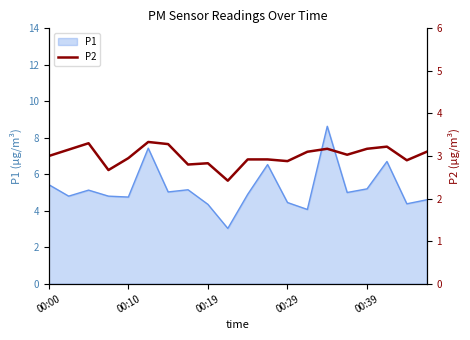

True or false: P1 has a value of 2.9 at 00:39.

False